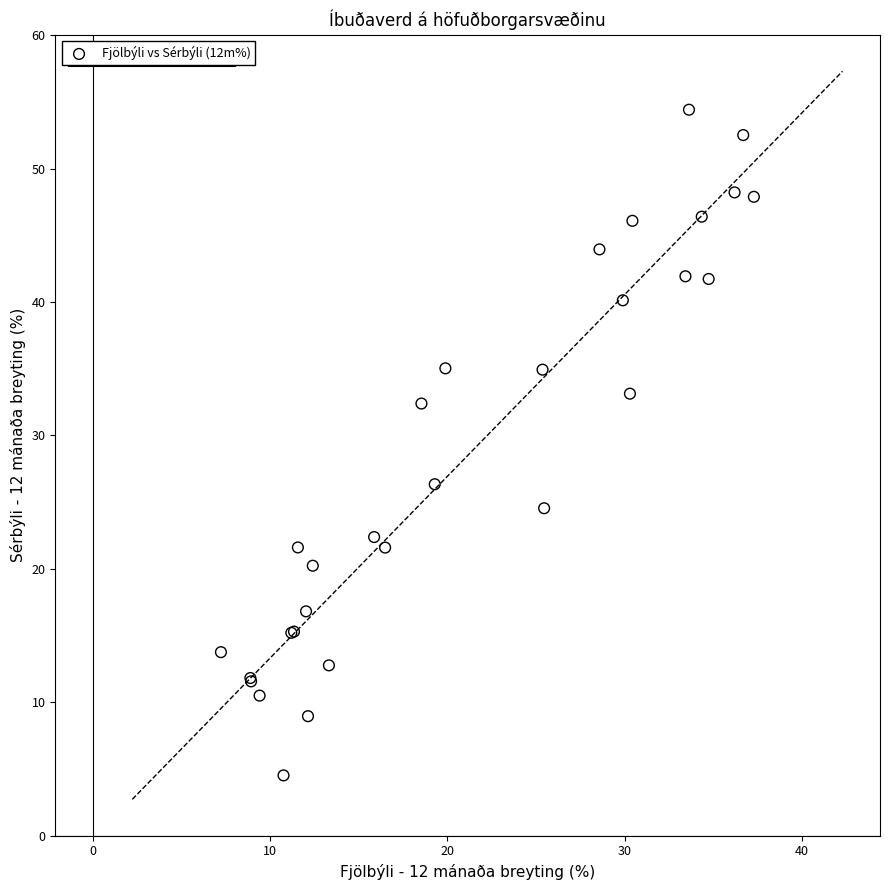

What Y value in the scatter plot is closest to 29?

26.3